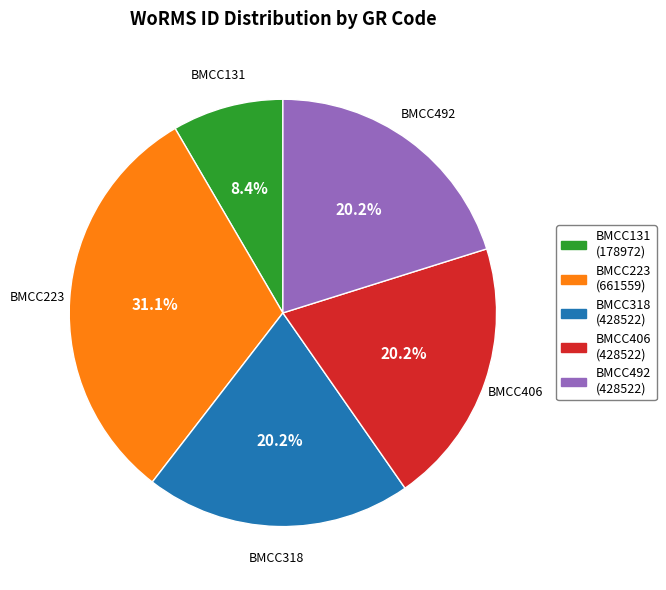

Between BMCC318 and BMCC223, which is larger?

BMCC223